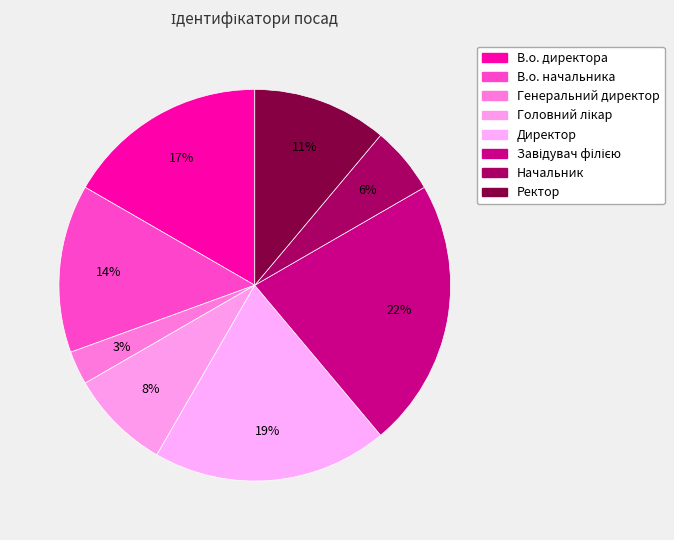

Count the number of slices in the pie.

8